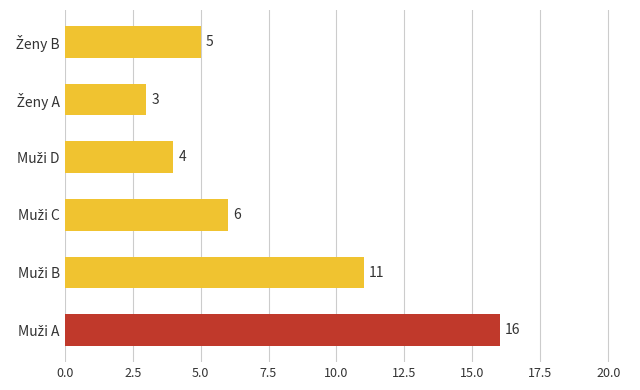

What is the greatest value displayed?

16